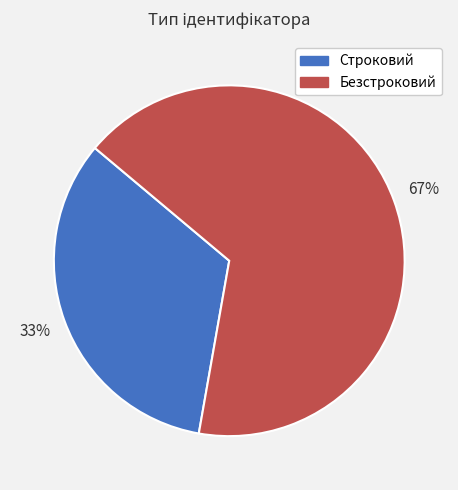

Is Безстроковий the majority of the pie?

Yes